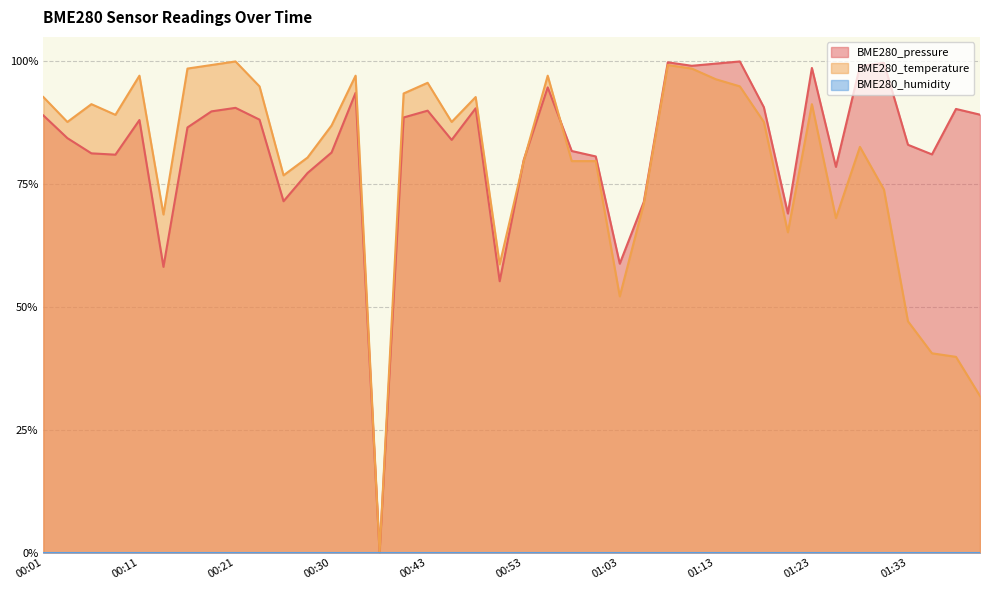

What position from the right is 01:39?

2